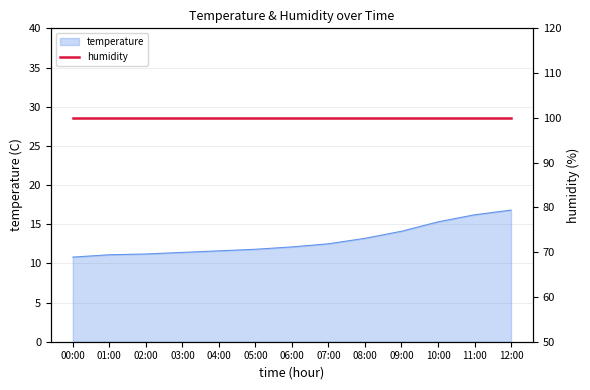

List the labels in order of value, largest first.

12:00, 11:00, 10:00, 09:00, 08:00, 07:00, 06:00, 05:00, 04:00, 03:00, 02:00, 01:00, 00:00